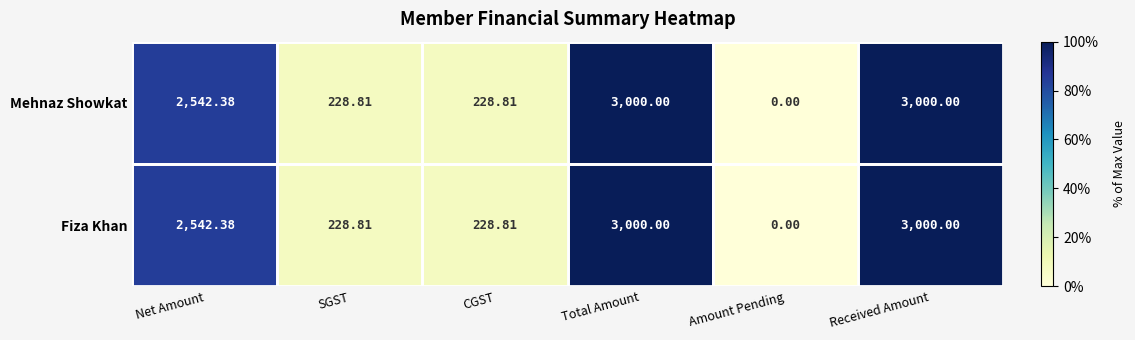

At which label does Mehnaz Showkat first exceed 2542?

Net Amount